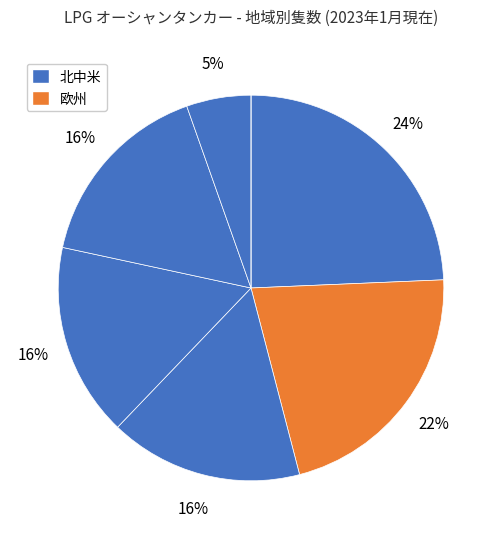

Count the number of slices in the pie.

7